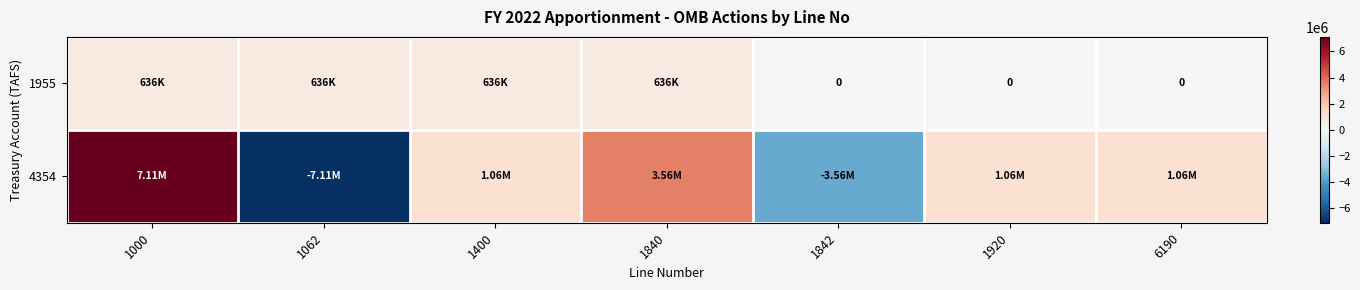

What is the difference between the highest and lowest values at 6190?

1059100